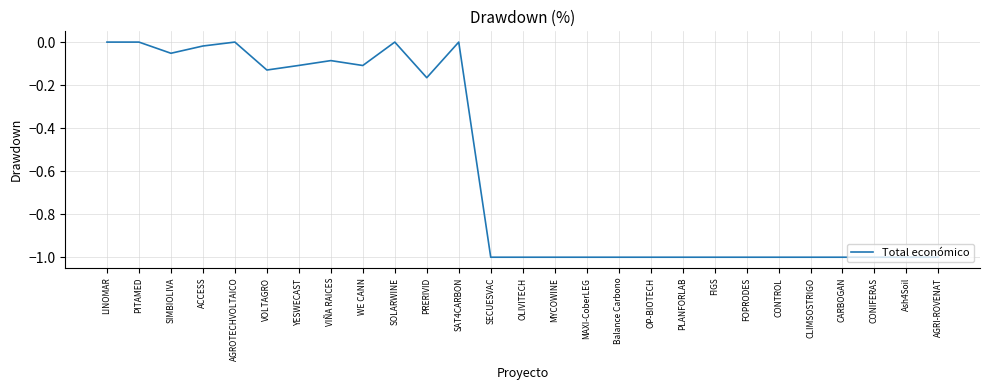

What position from the right is LINOMAR?

27